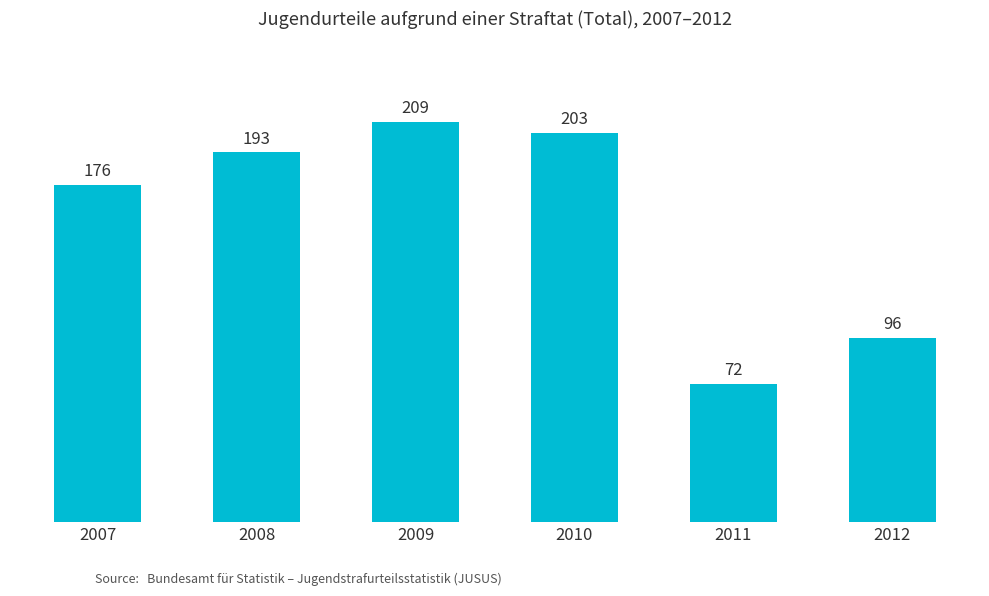

The chart shows a value of 176 at 2007. True or false?

True